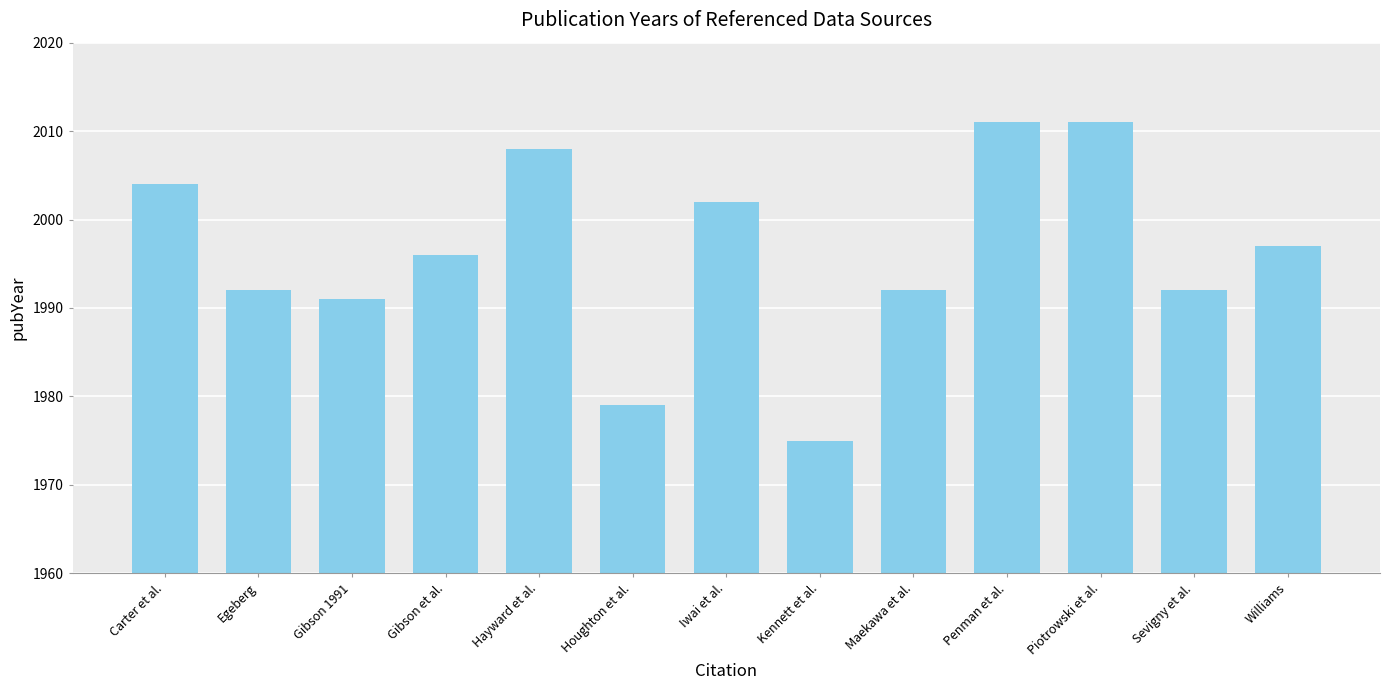

What is the smallest value displayed?

1975